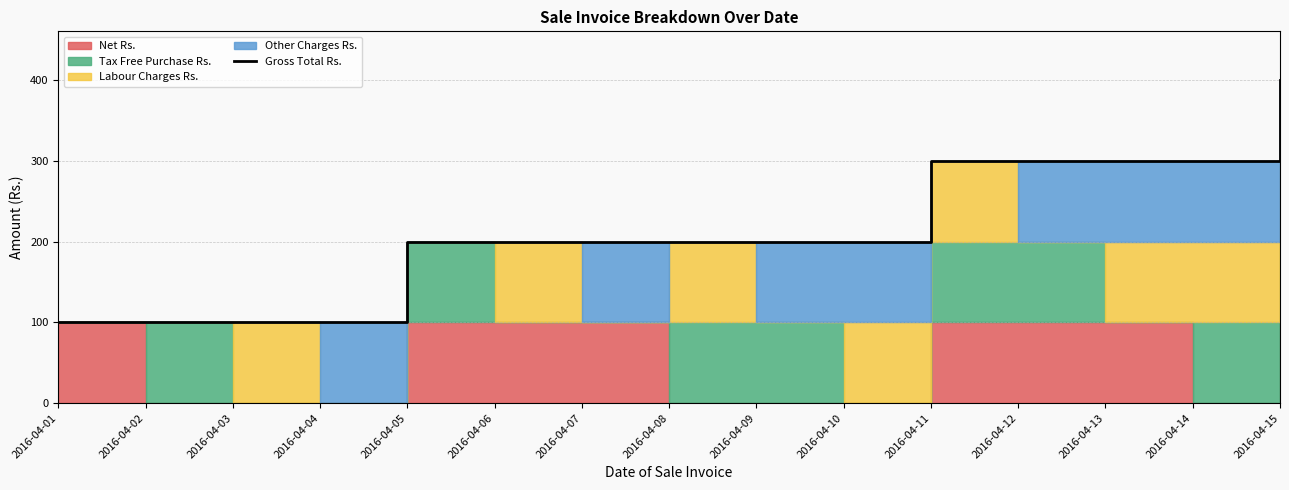

True or false: the data shows 300 at 2016-04-13.

True